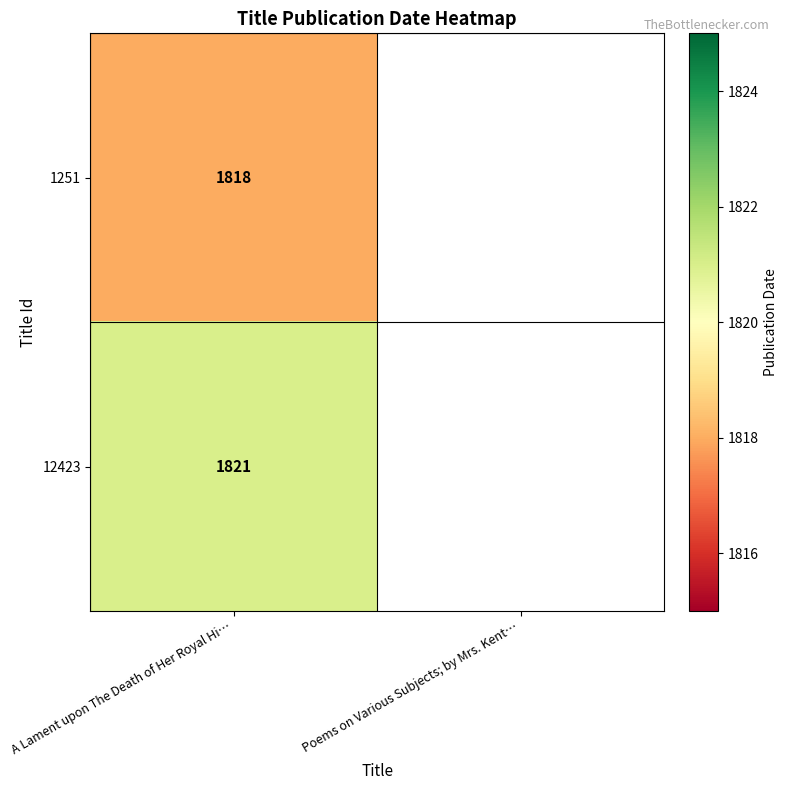

The 1251 series shows 2419.8 at A Lament upon The Death of Her Royal Hi…. True or false?

False